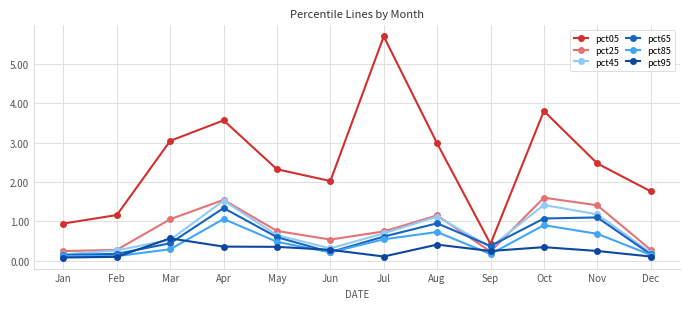

True or false: pct65 has more than 0 points higher than both neighbors.

True